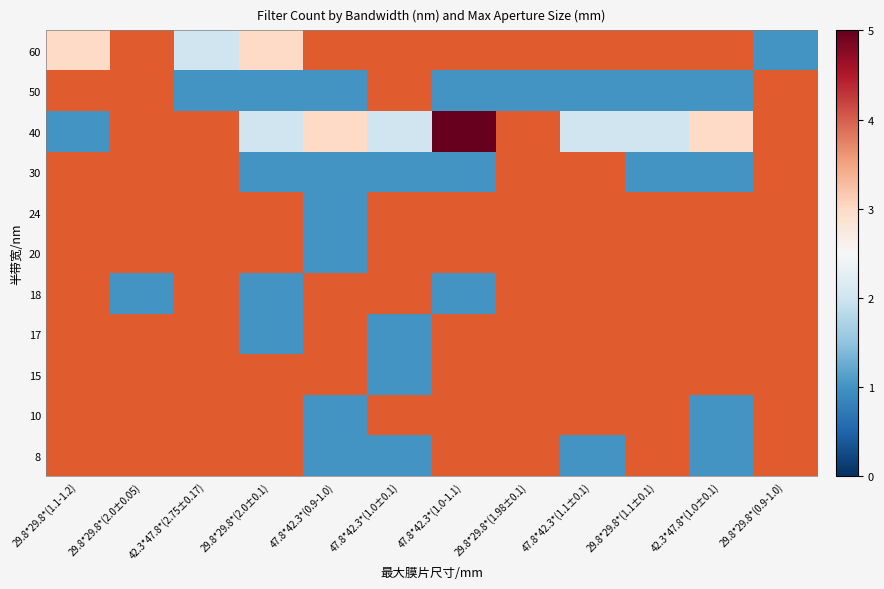

Which series has the largest total across all categories?

40